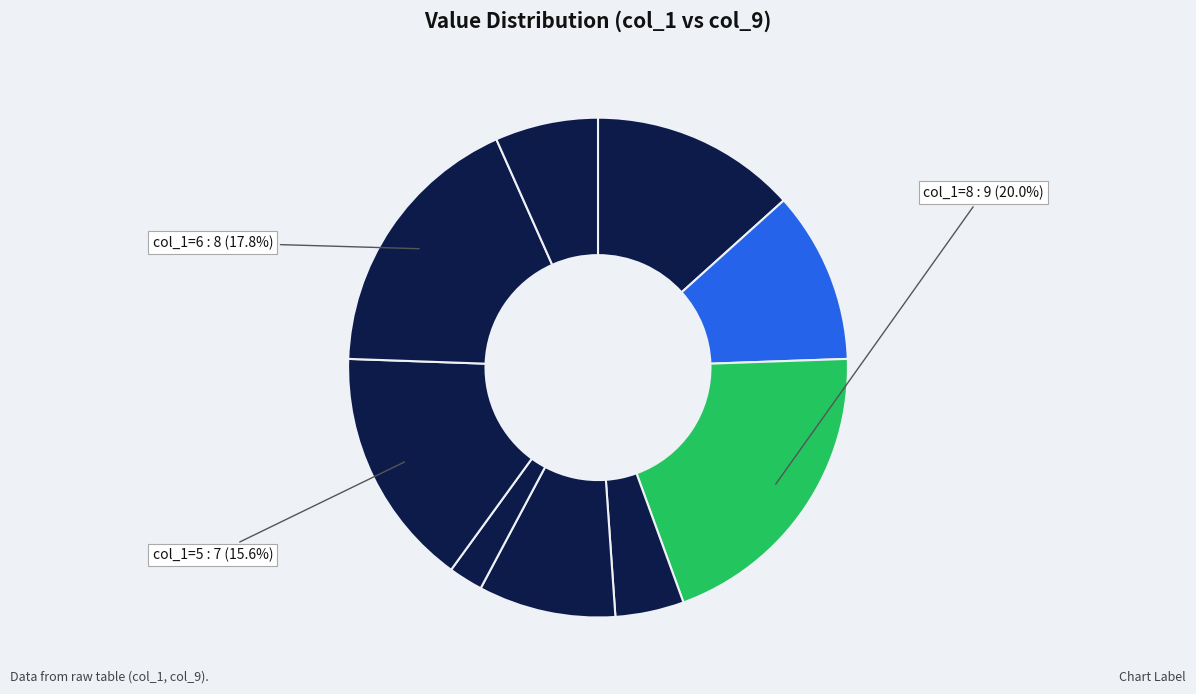

To the nearest percent, what is the difference between the largest and smallest slice percentages?

16%